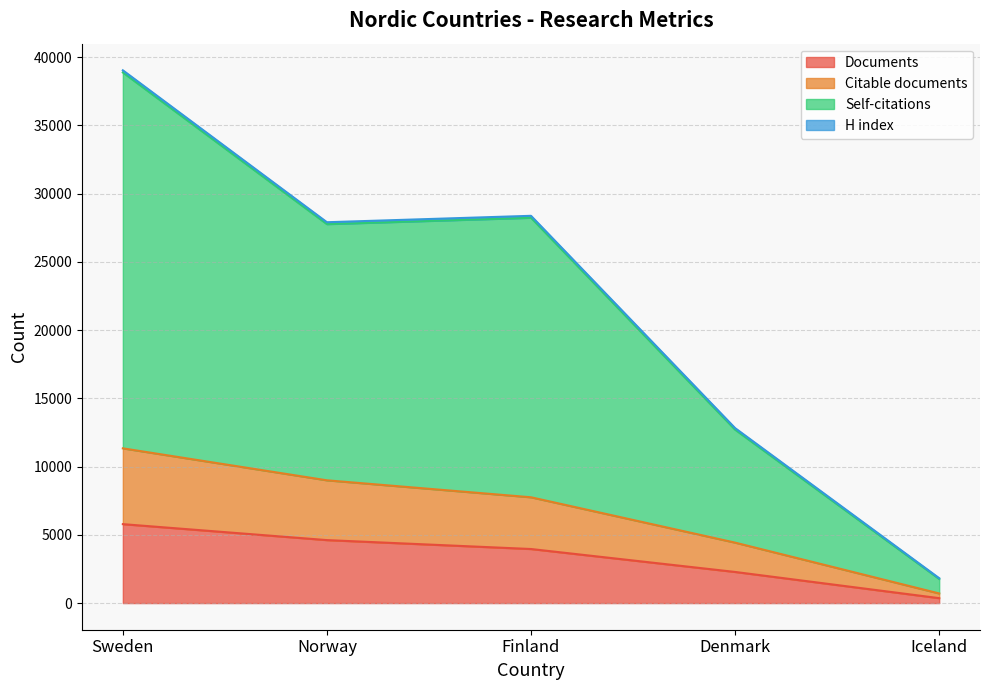

Where does the Documents series first go above 3961?

Sweden